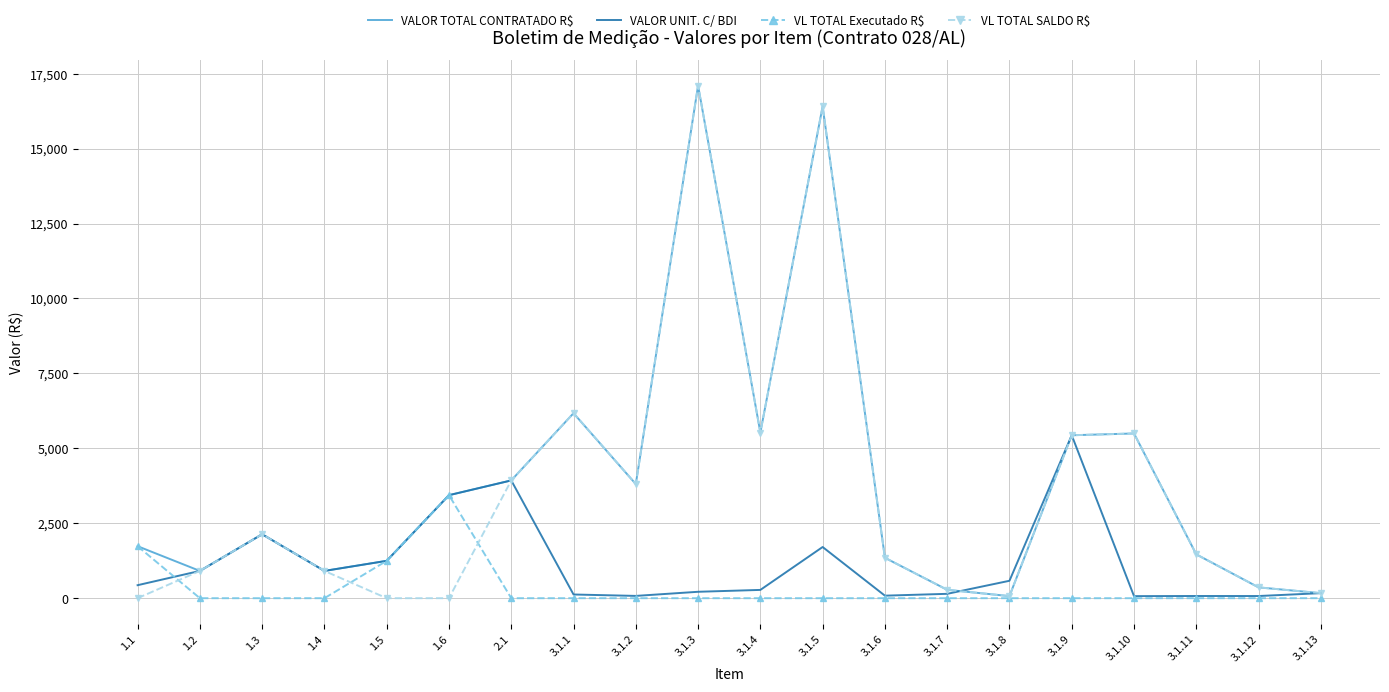

What position from the right is 1.6?

15